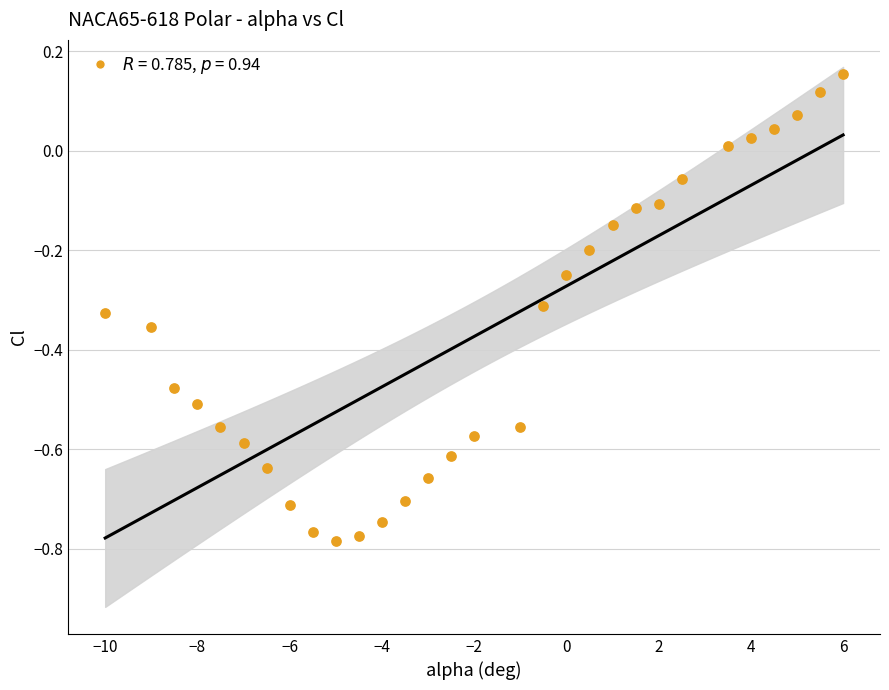

What is the range of Y values (max minus min)?

0.9